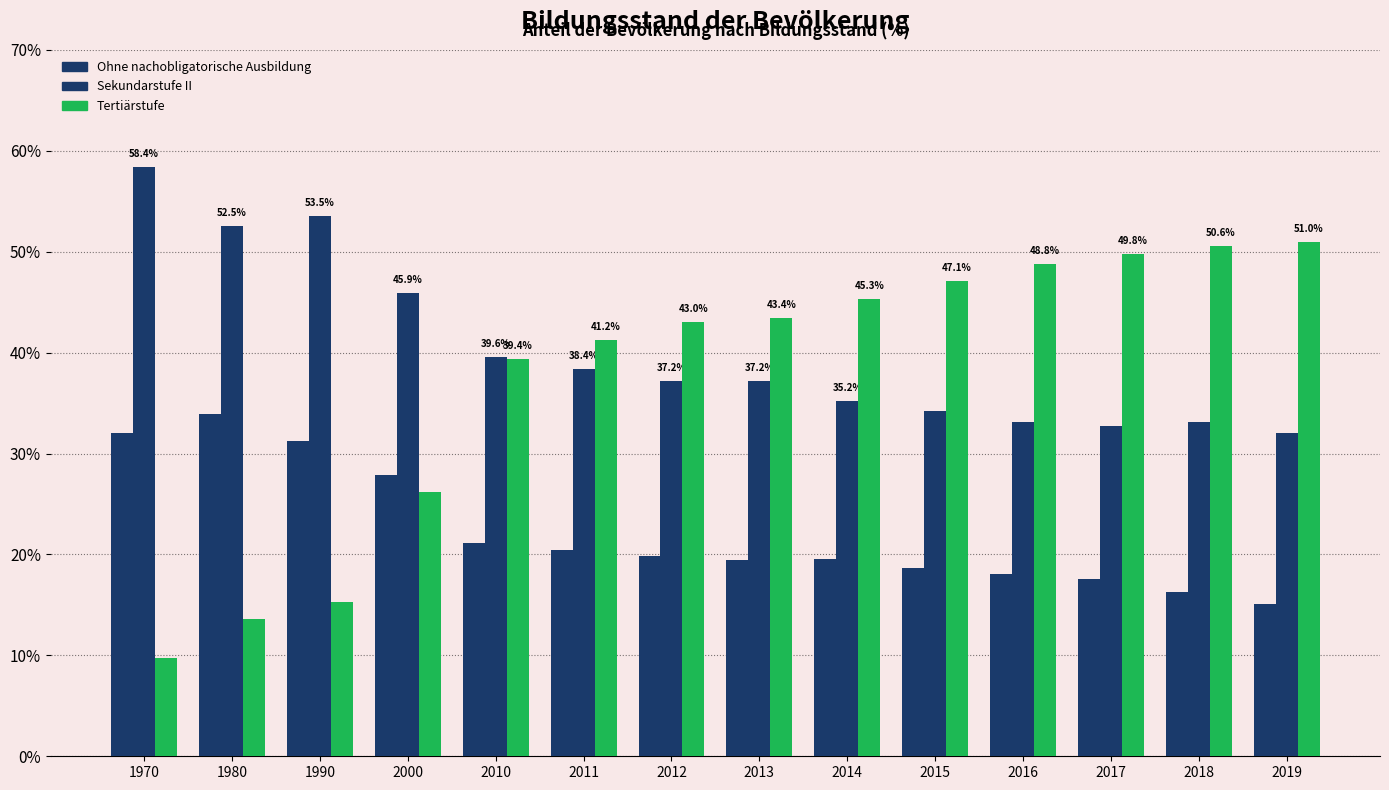

Rank the categories by Sekundarstufe II value from lowest to highest.

2019, 2017, 2016, 2018, 2015, 2014, 2012, 2013, 2011, 2010, 2000, 1980, 1990, 1970